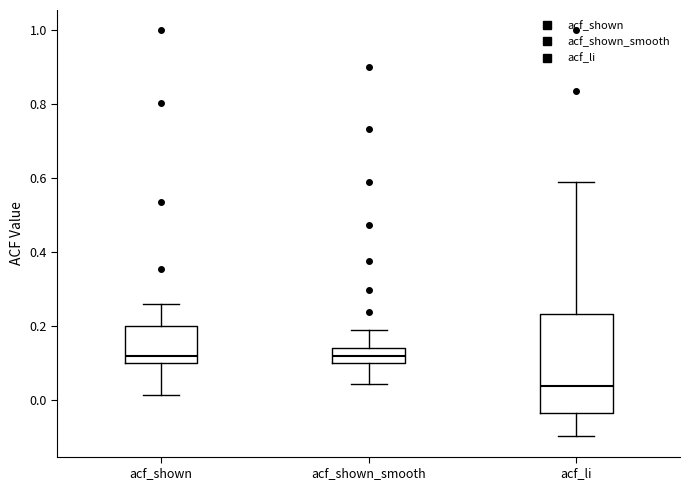

Comparing the boxes themselves (not the whiskers), which one is the tallest?

acf_li